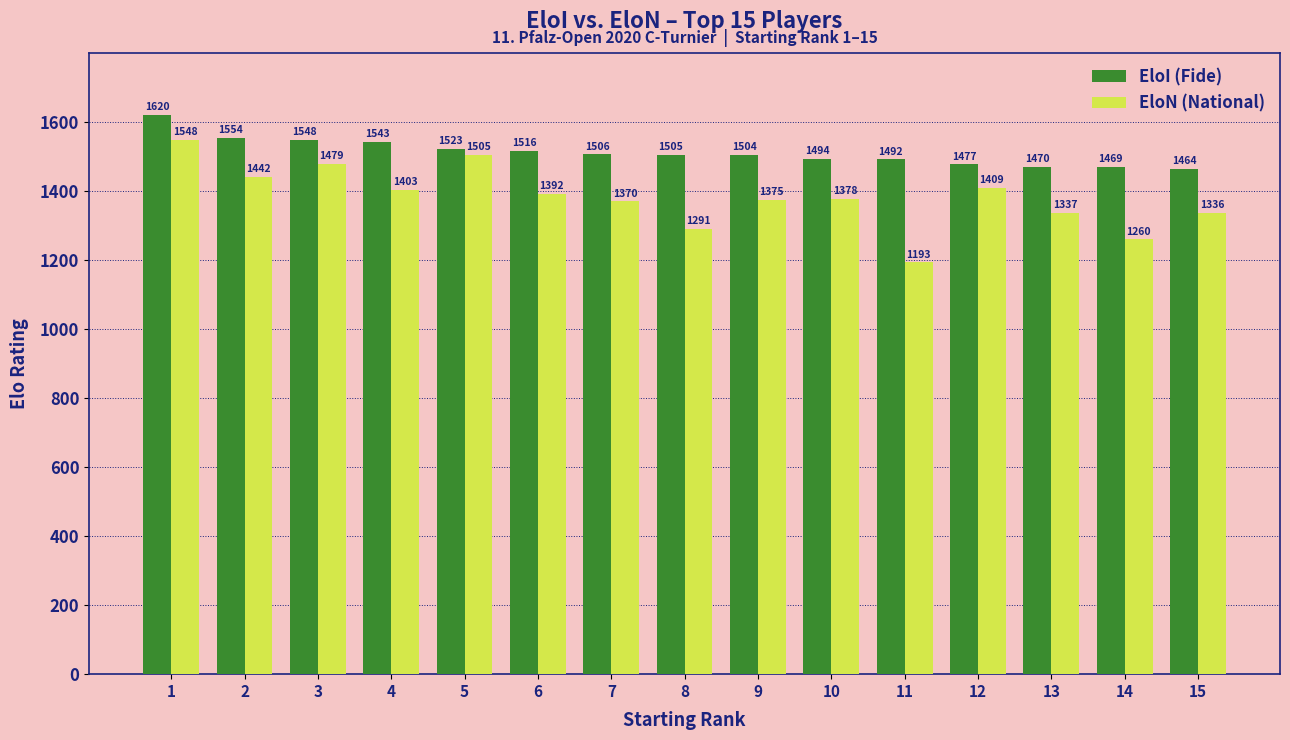

What is the total value across all series at 14?

2729